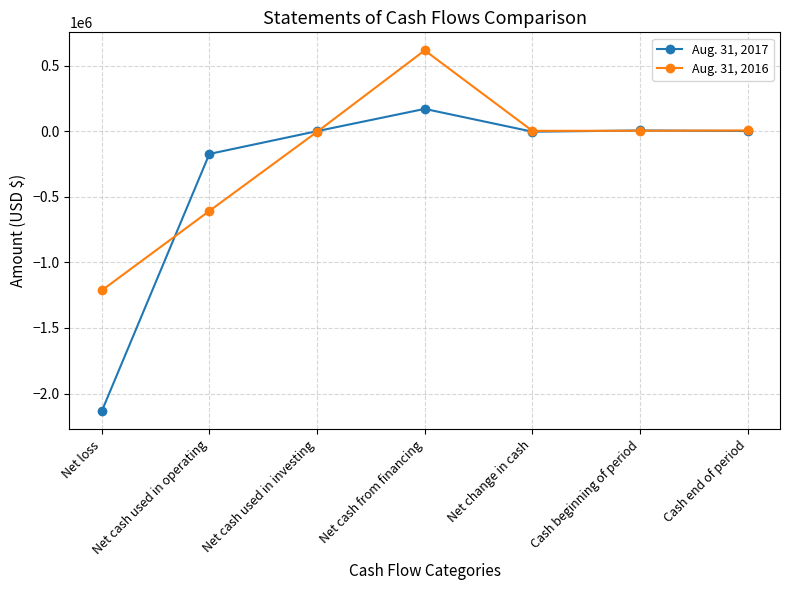

What are all the series names shown in the legend?

Aug. 31, 2017, Aug. 31, 2016